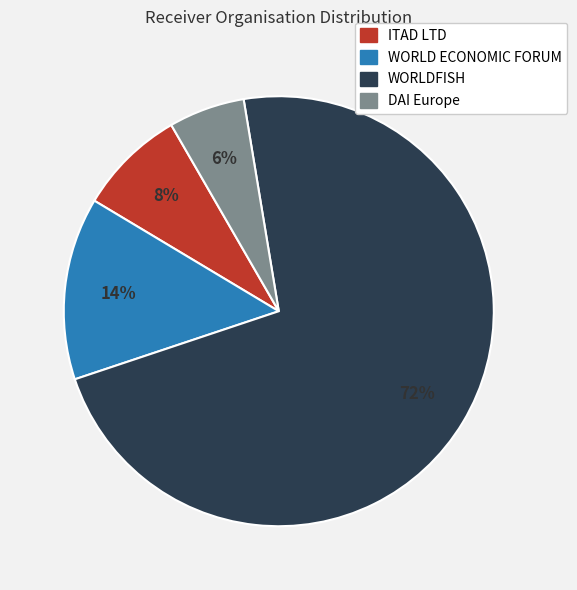

Approximately how many times larger is the value at ITAD LTD compared to WORLD ECONOMIC FORUM?

0.6